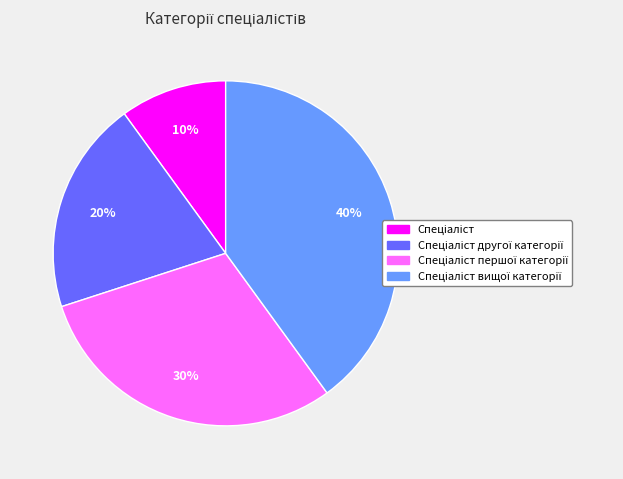

To the nearest percent, what is the difference between the largest and smallest slice percentages?

30%